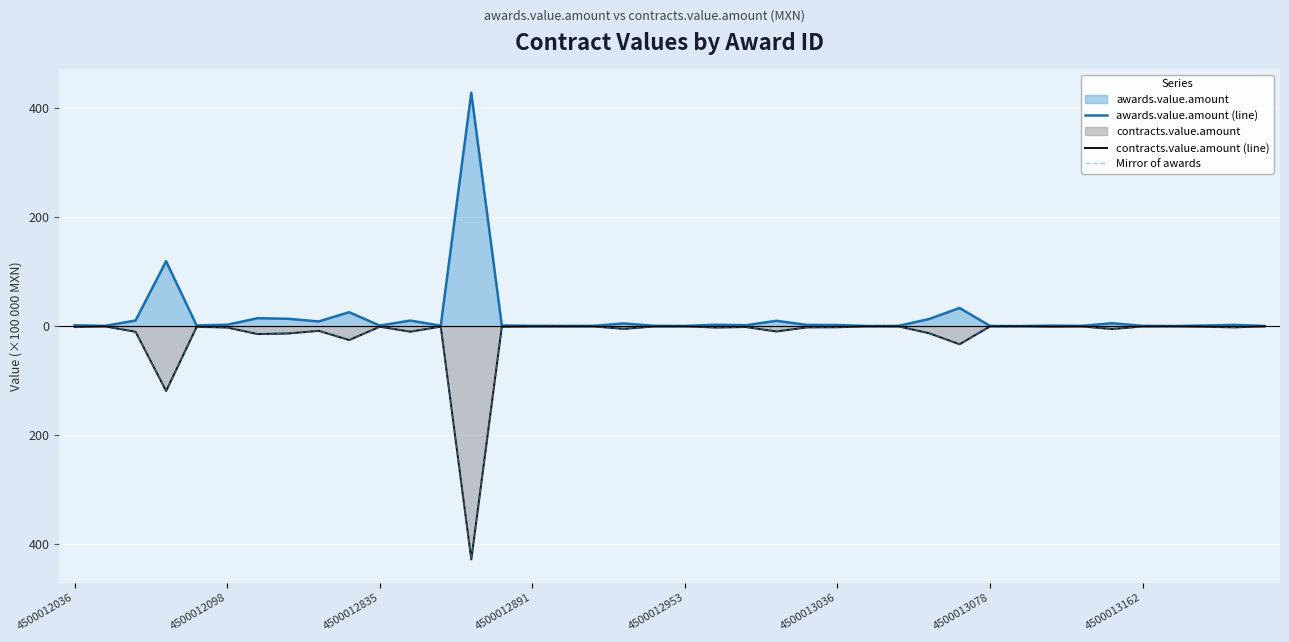

What is the difference between the awards.value.amount (line) values at 12 and 24?

1.4